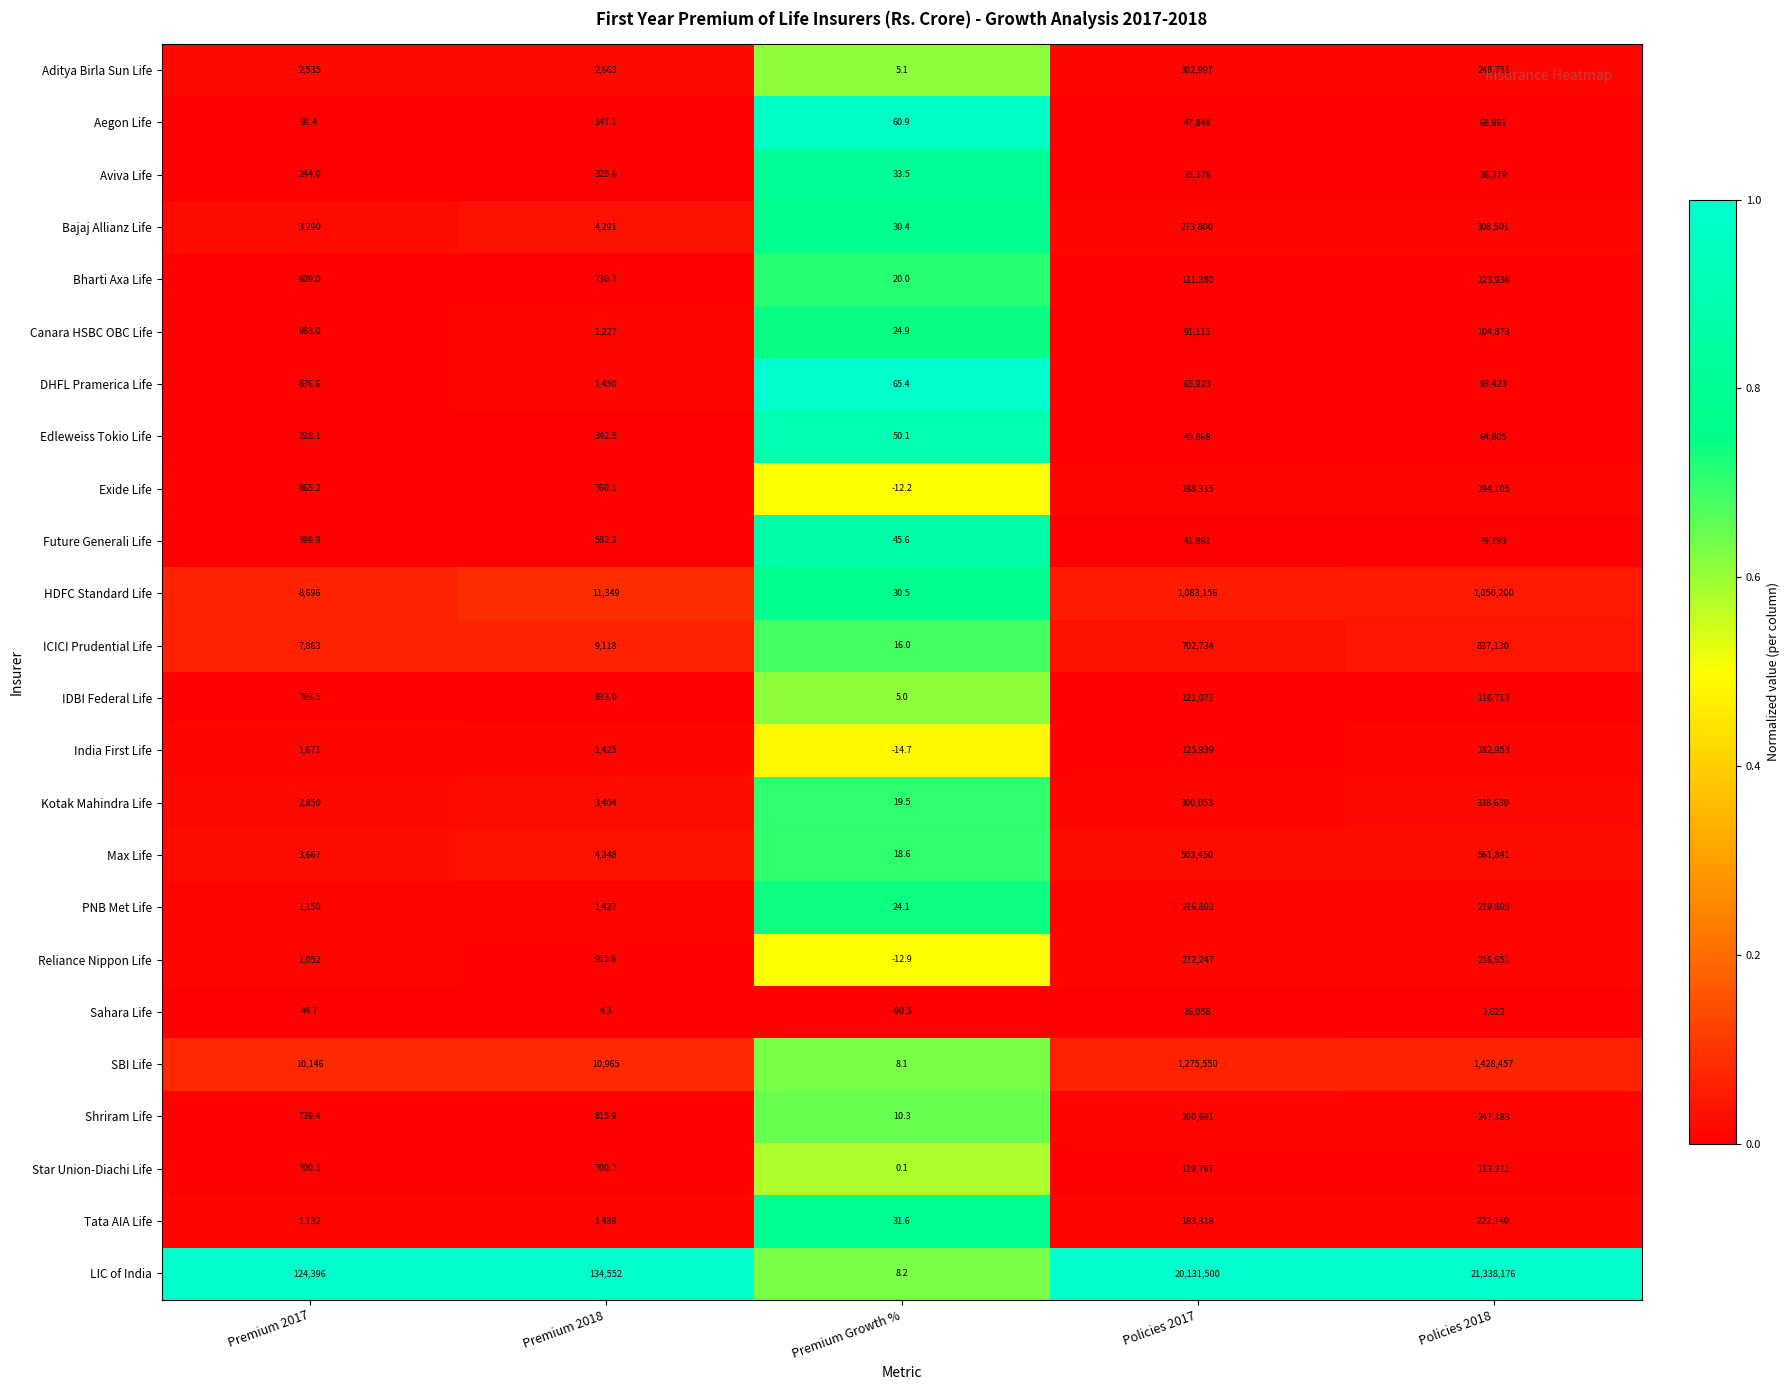

What is the spread (max minus min) of values at Policies 2018?

21336554.0